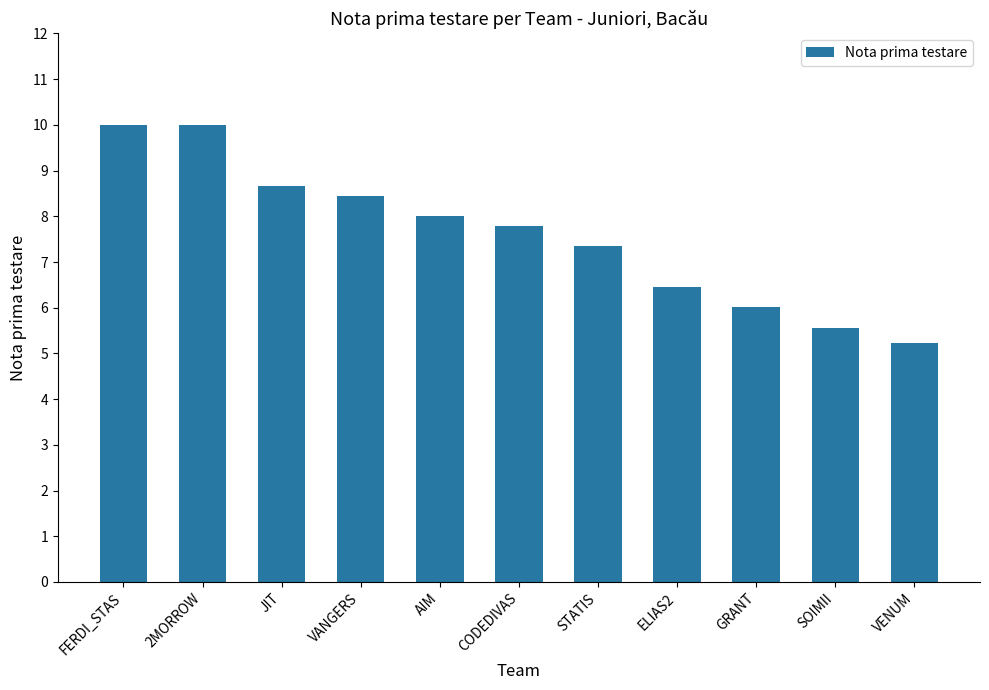

Where is the data nearest to the value 7?

STATIS